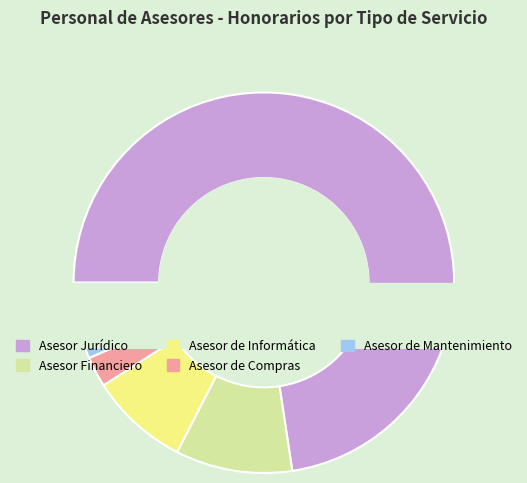

Which category accounts for the majority?

Asesor Jurídico